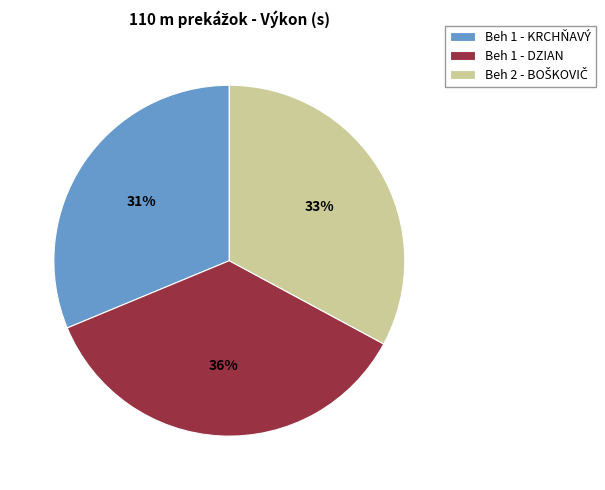

To the nearest percent, what is the average slice percentage?

33%